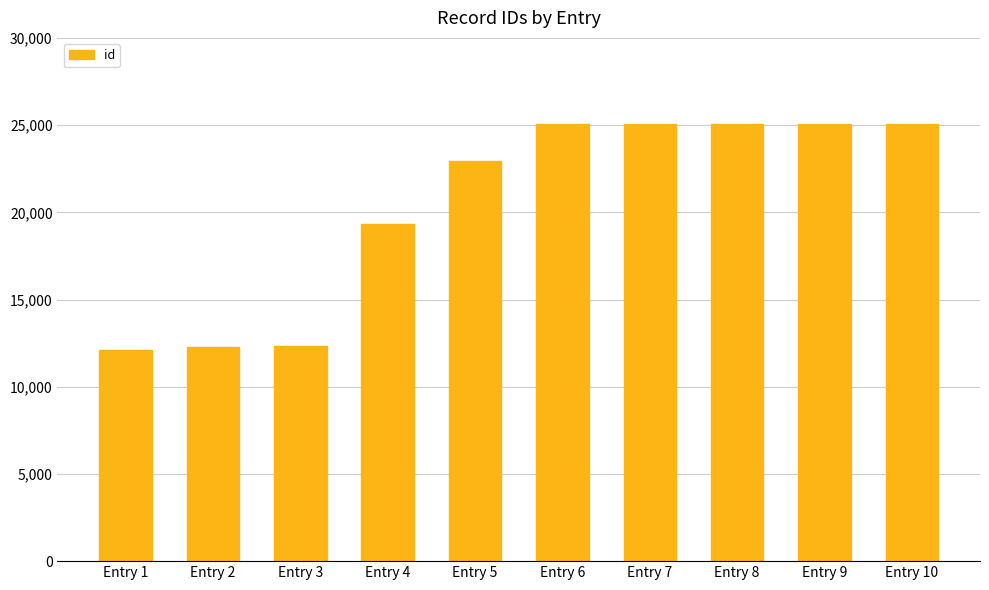

Between Entry 9 and Entry 3, which is larger?

Entry 9